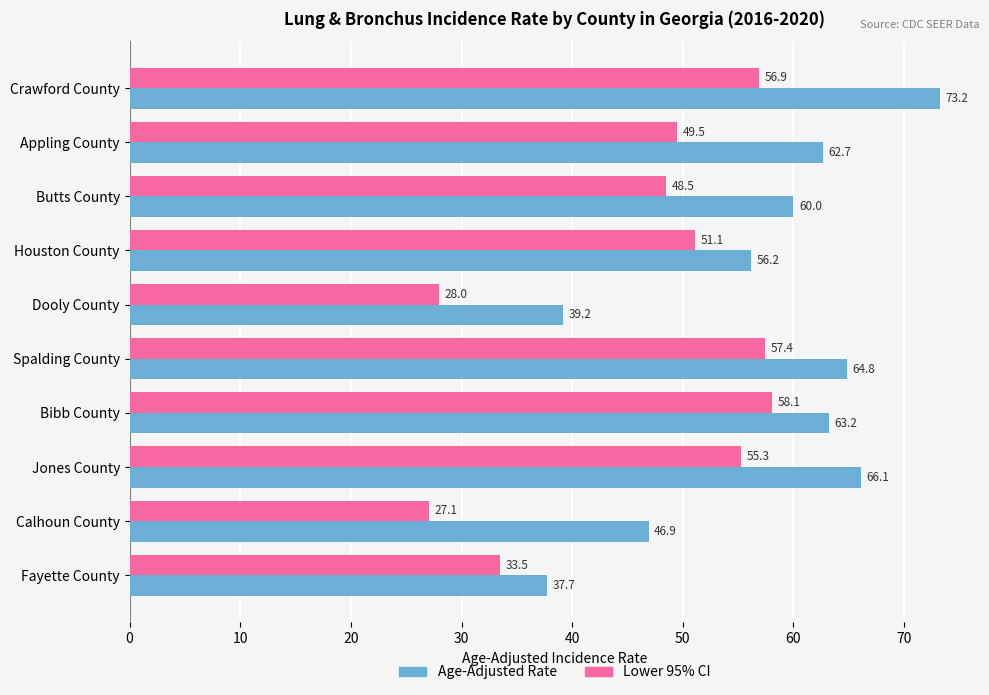

At which label is Age-Adjusted Rate closest to 55?

Houston County